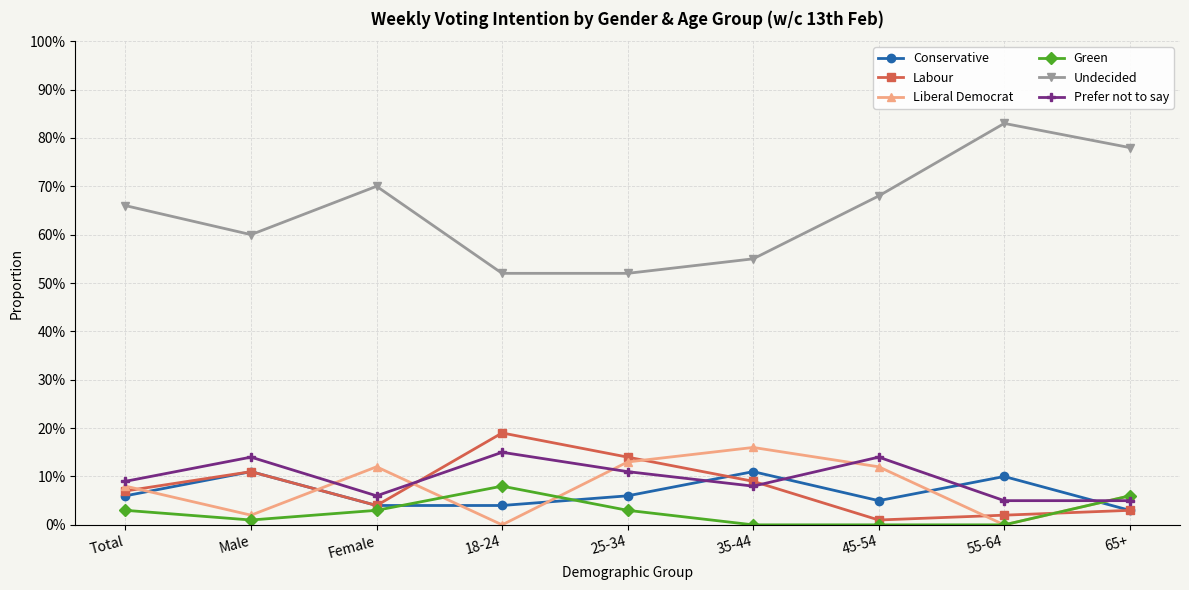

Is this an area chart (filled region under the line)?

No